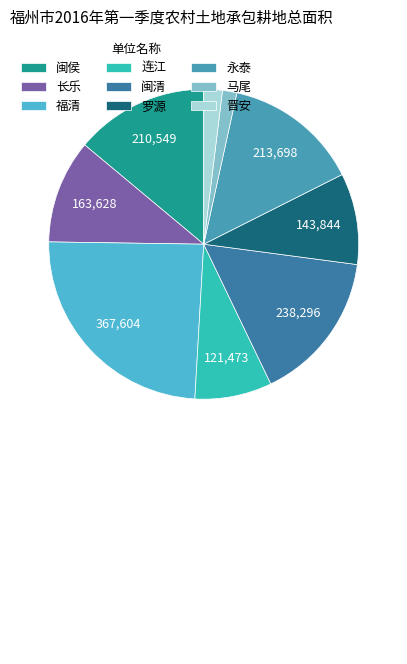

What is the largest slice in the pie chart?

福清